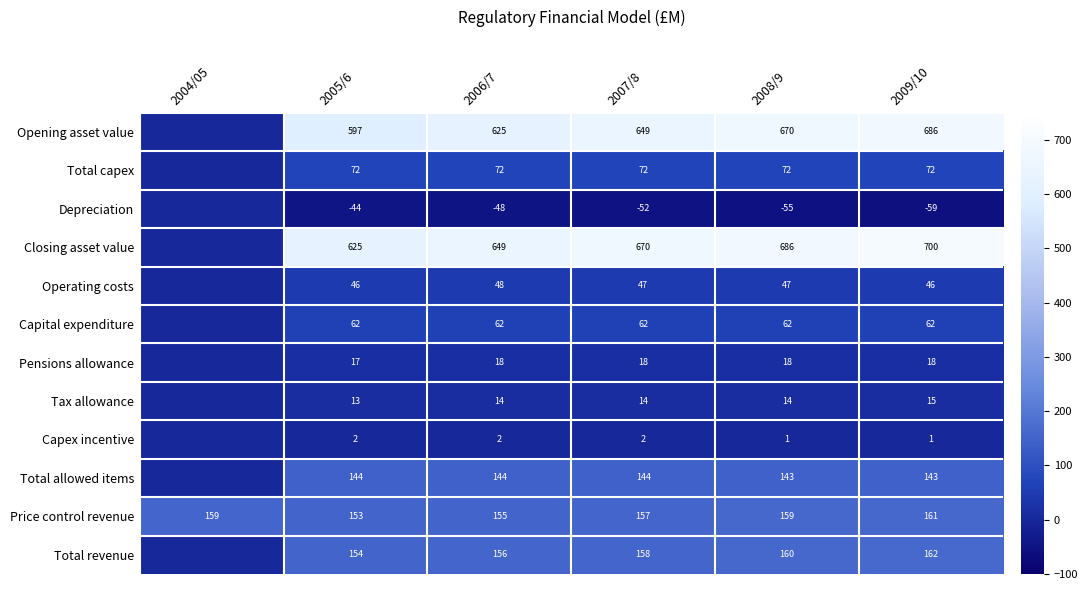

What is the greatest value displayed?

699.9